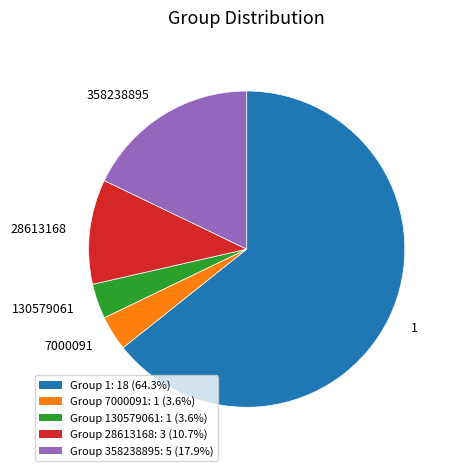

Is there any slice that represents more than half of the pie?

Yes